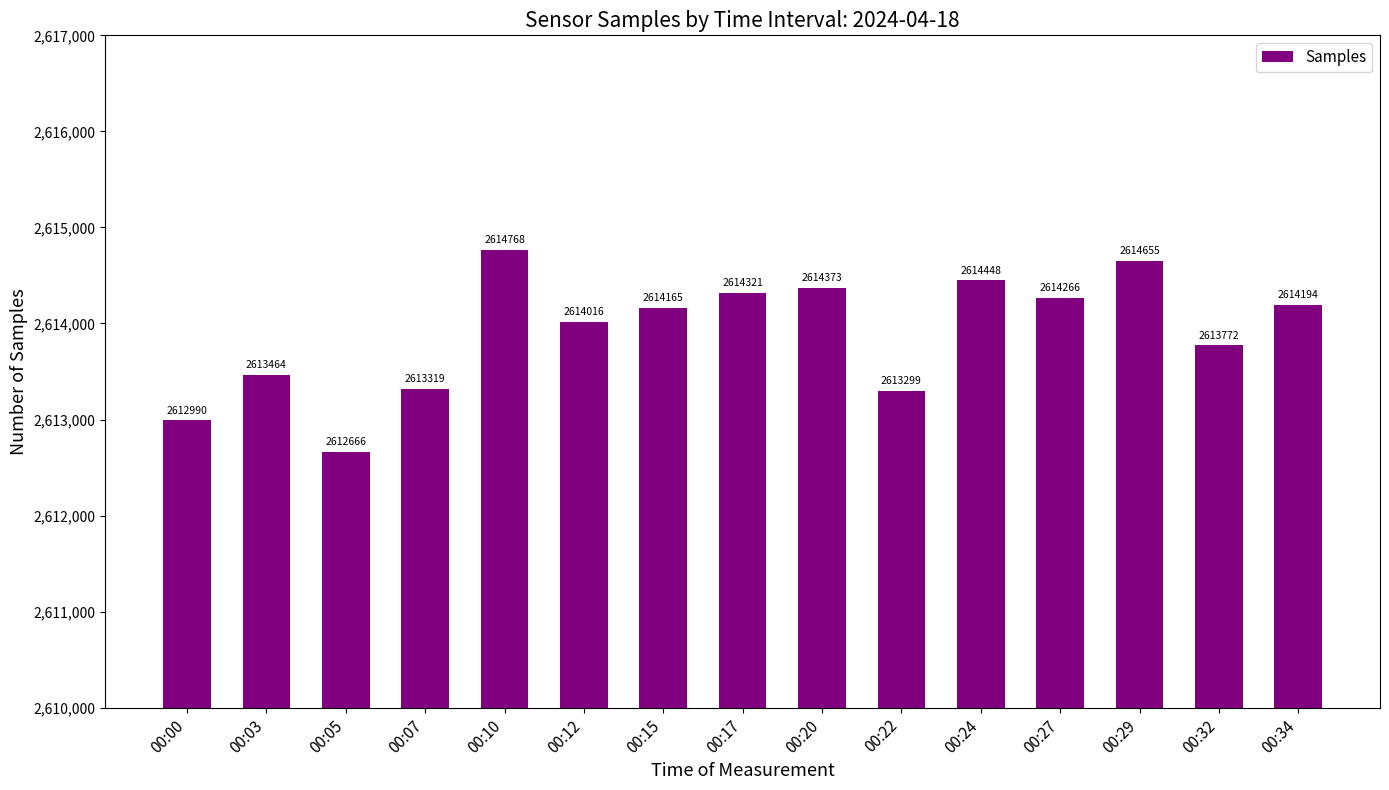

At which category does the chart reach its minimum across all series?

00:05